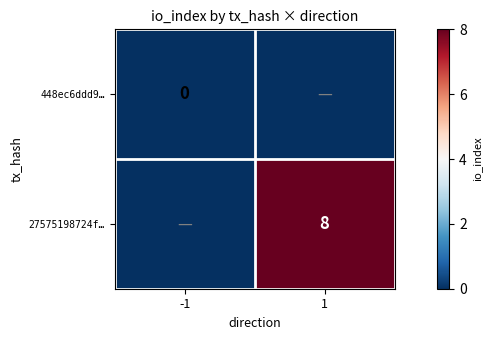

The value of 27575198724f… at 1 is 8. True or false?

True